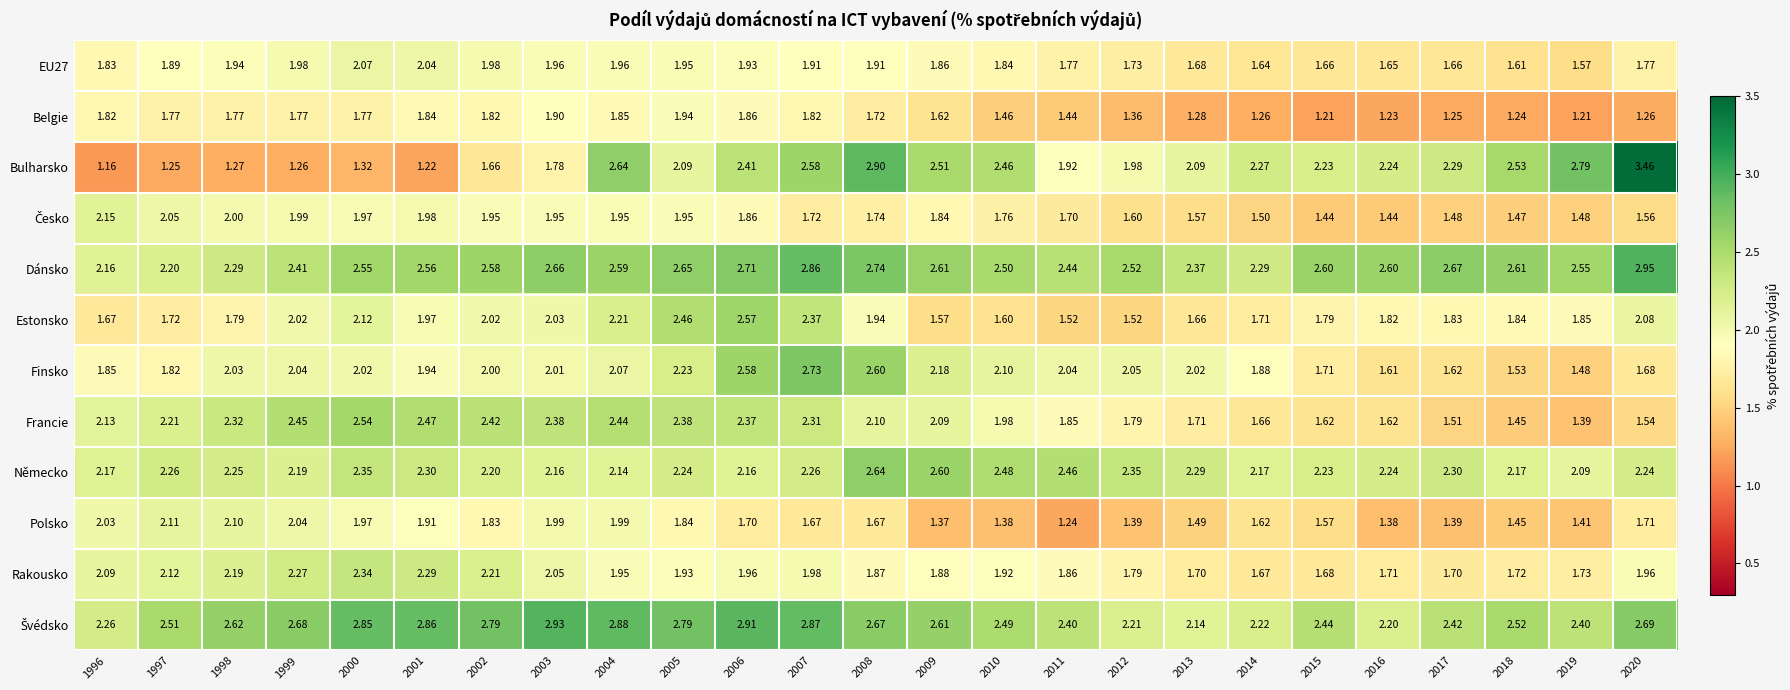

Between 2001 and 2016, which series saw the biggest shift?

Bulharsko